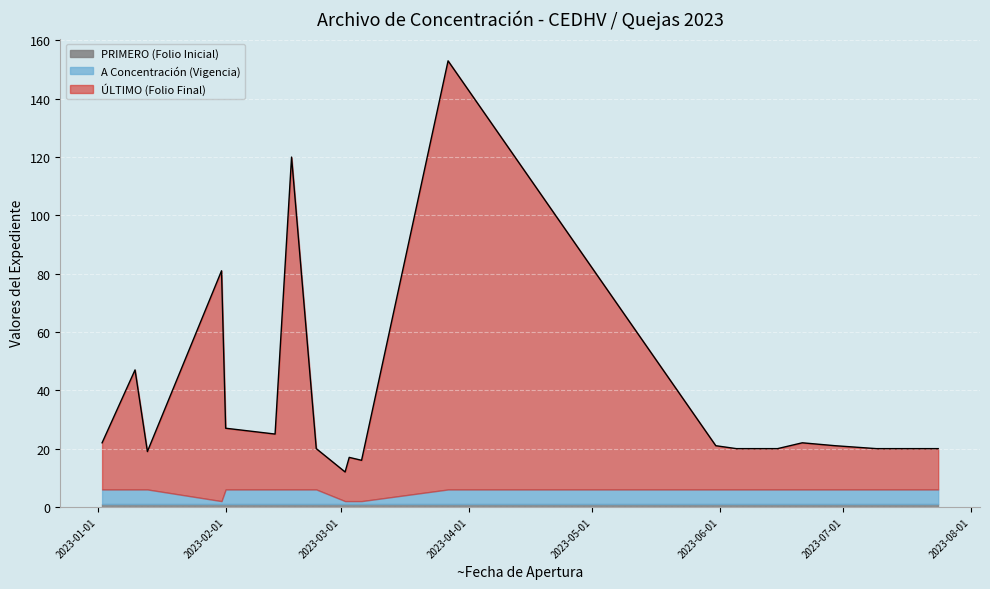

How many distinct data groups are displayed?

3